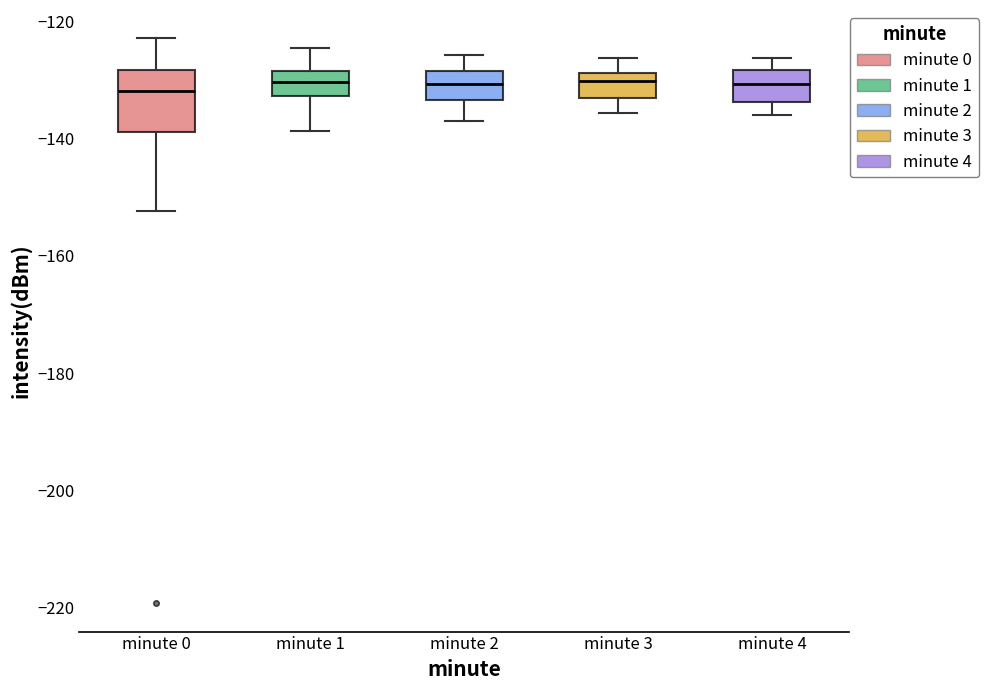

Which box is the tallest, from its lower edge to its upper edge?

minute 0